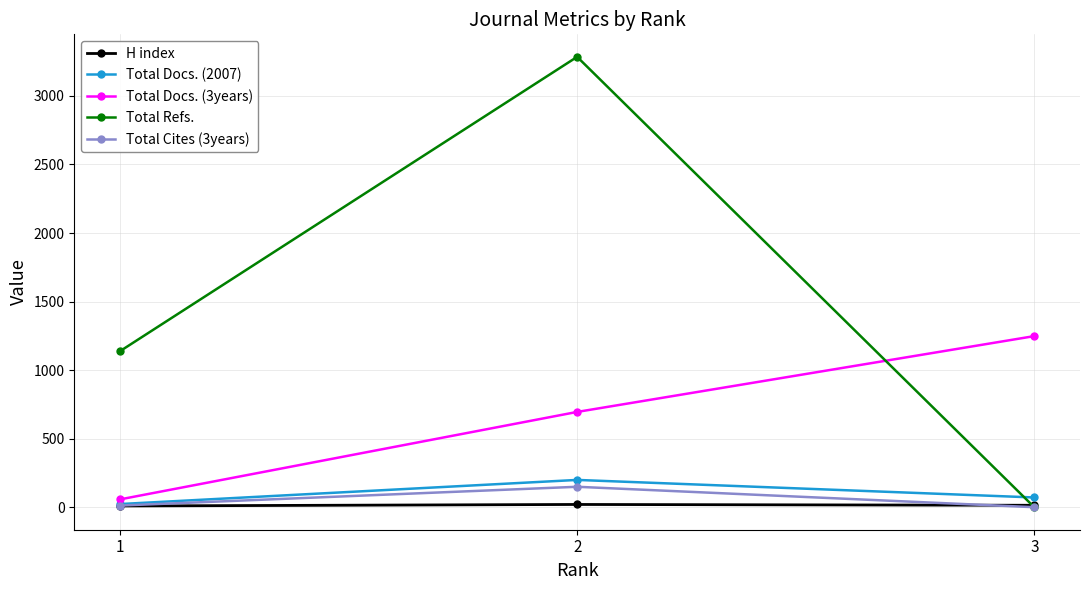

Rank the categories by Total Refs. value from lowest to highest.

3, 1, 2